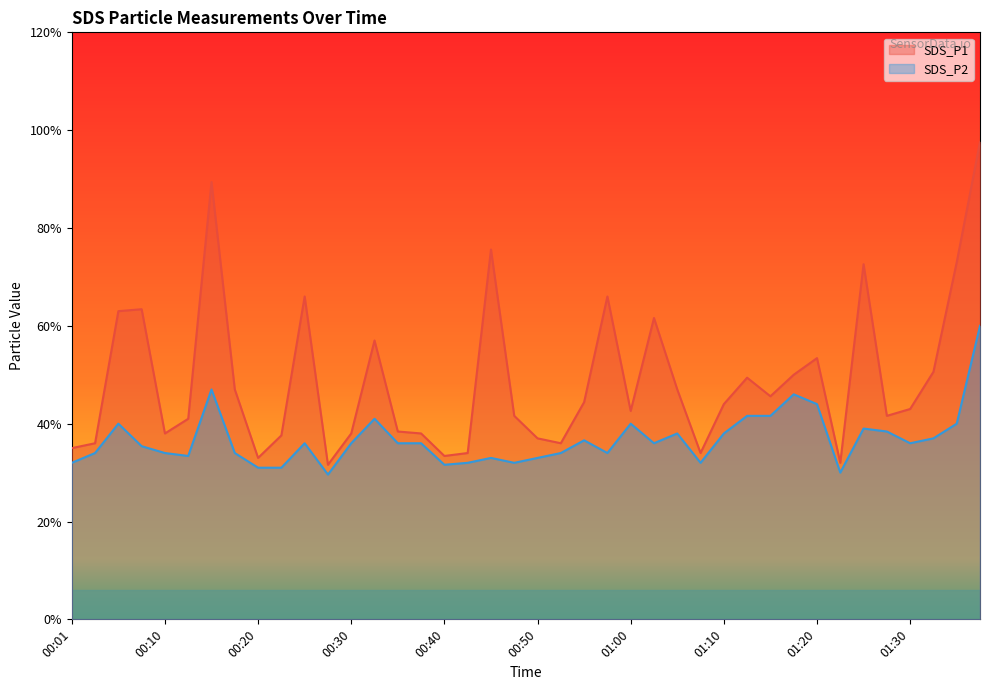

True or false: SDS_P2 and SDS_P1 cross at least once.

False